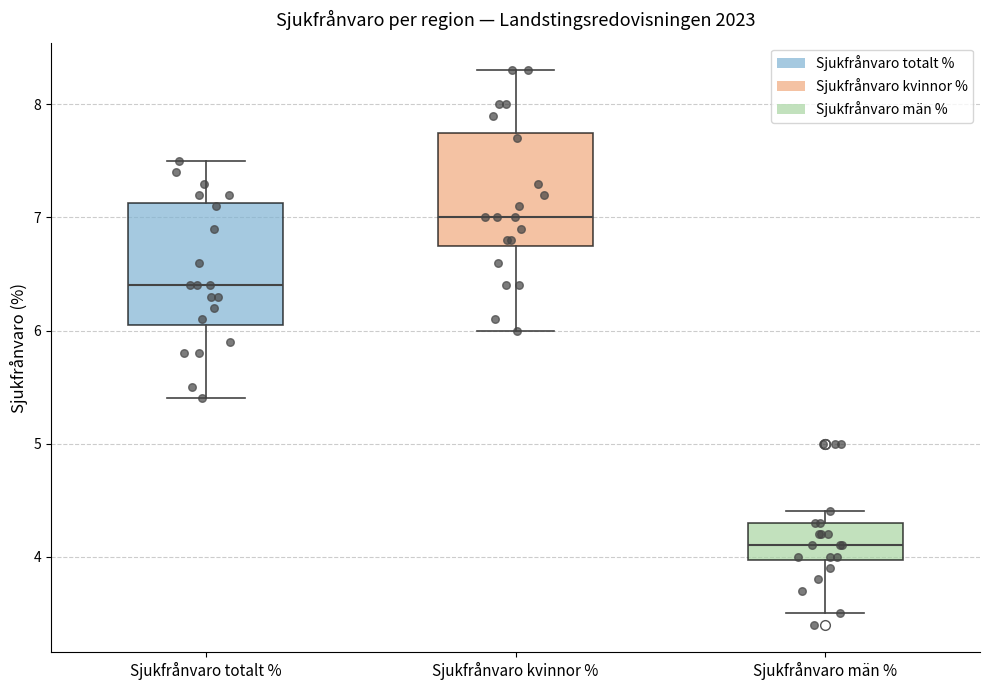

Where is the lower edge of the box for Sjukfrånvaro kvinnor % on the y-axis? The values are not printed on the chart, so give them approximately, as read against the axis.

6.8